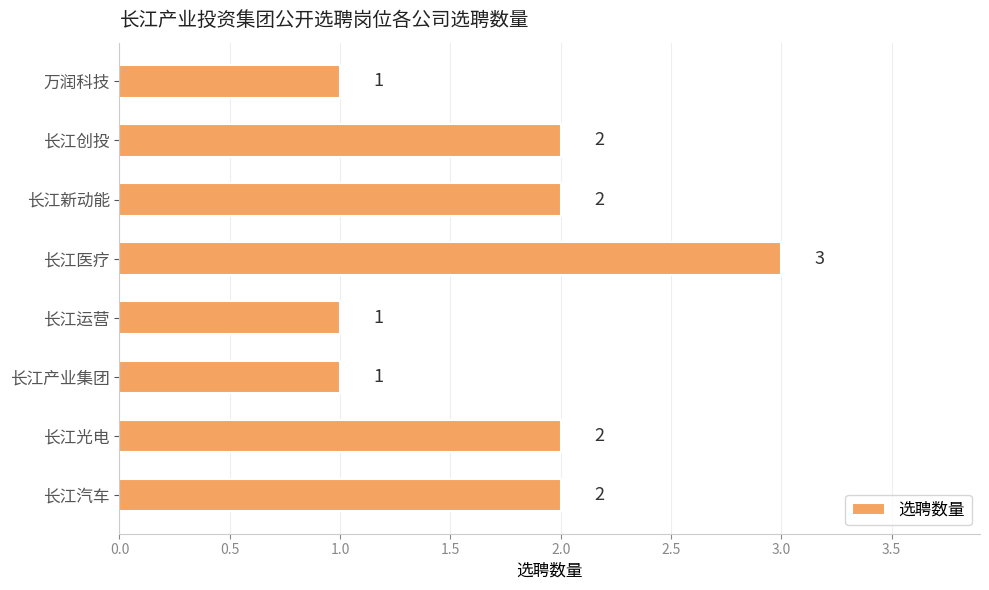

True or false: the data shows 3 at 长江医疗.

True